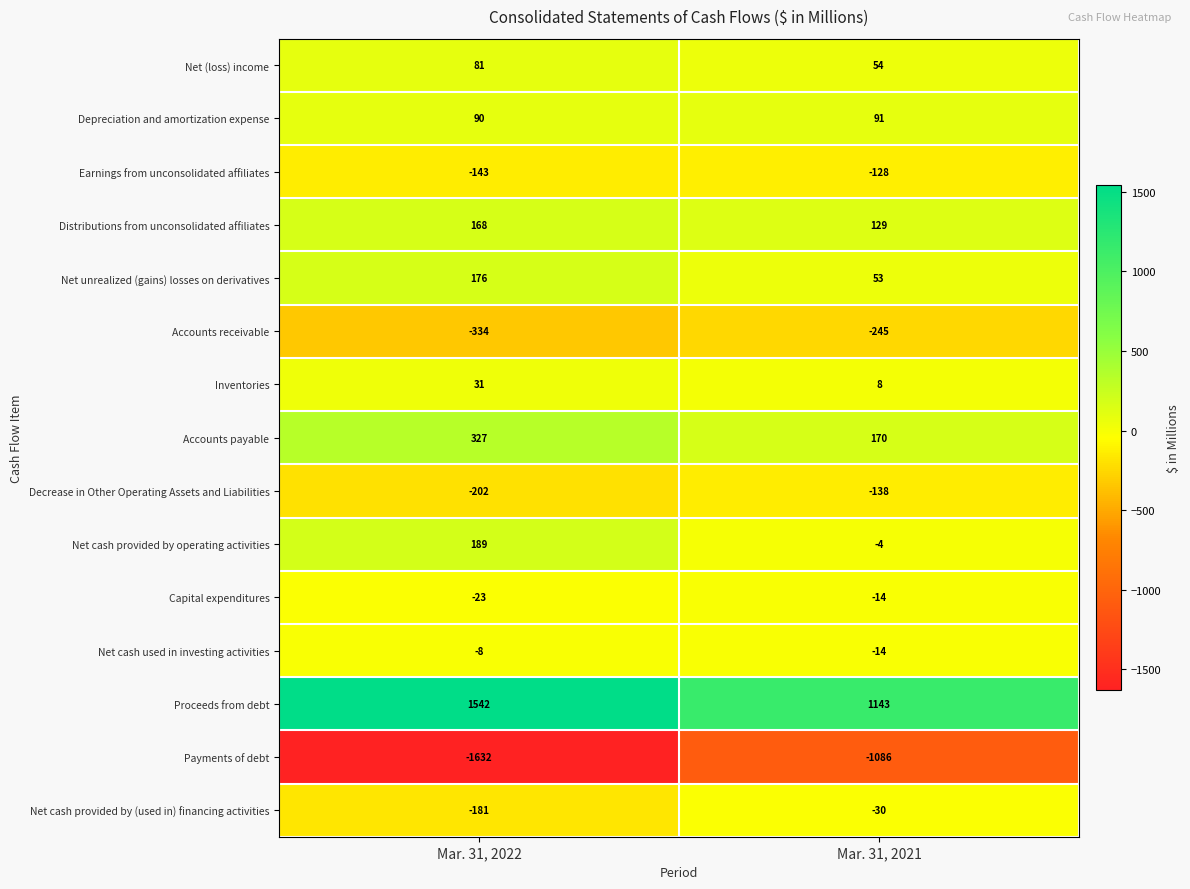

How many series are shown in this chart?

15